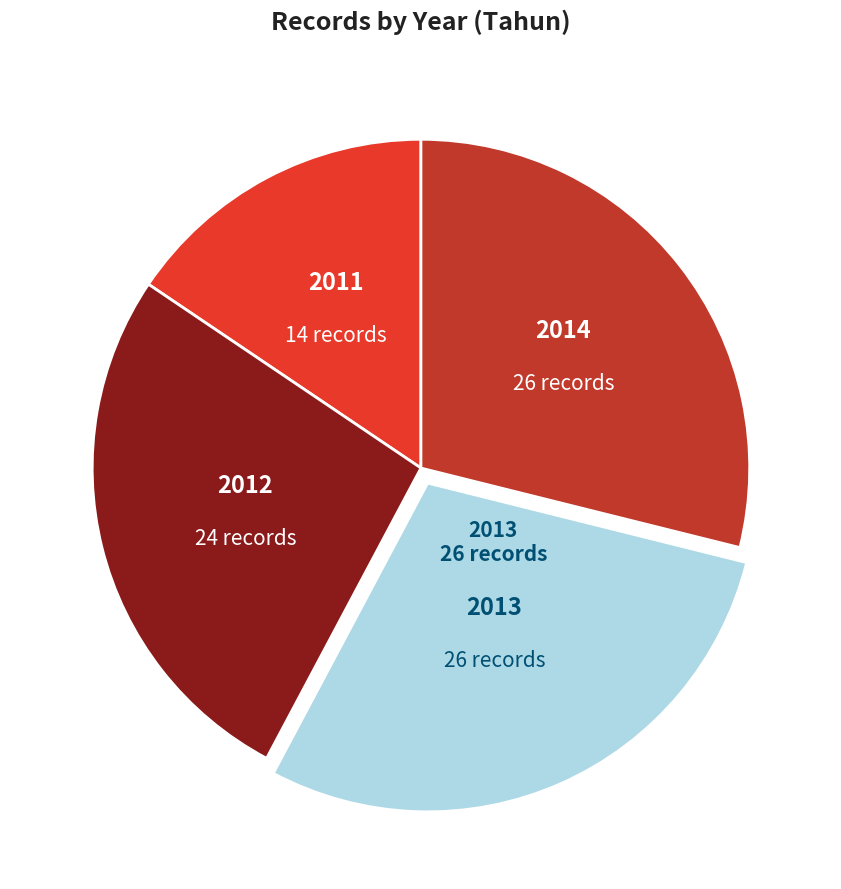

What is the smallest slice in the pie chart?

2011